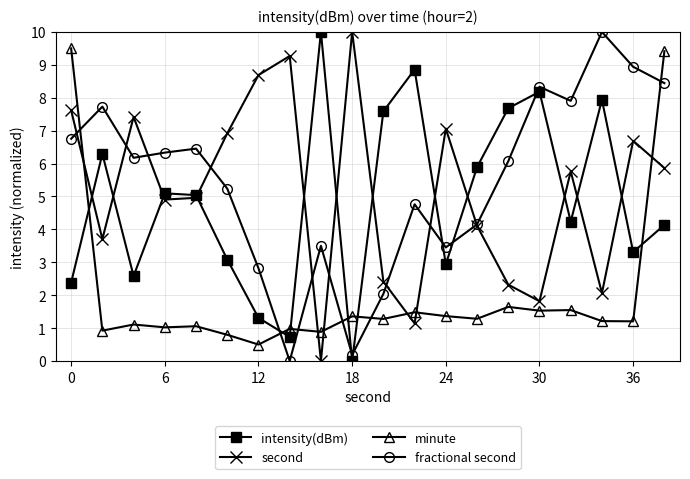

True or false: second and minute cross at least once.

True